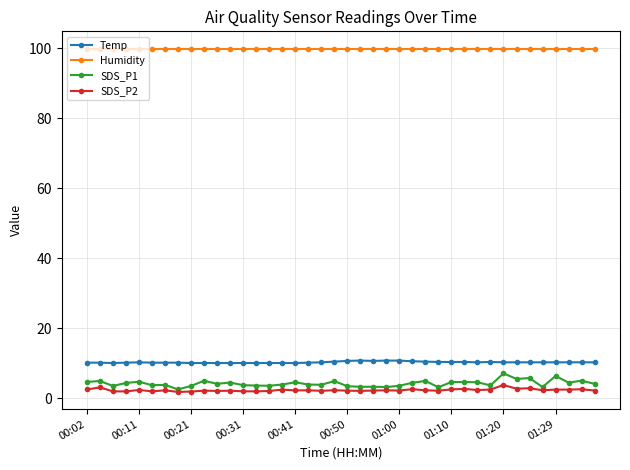

True or false: SDS_P2 and Humidity intersect in this chart.

False